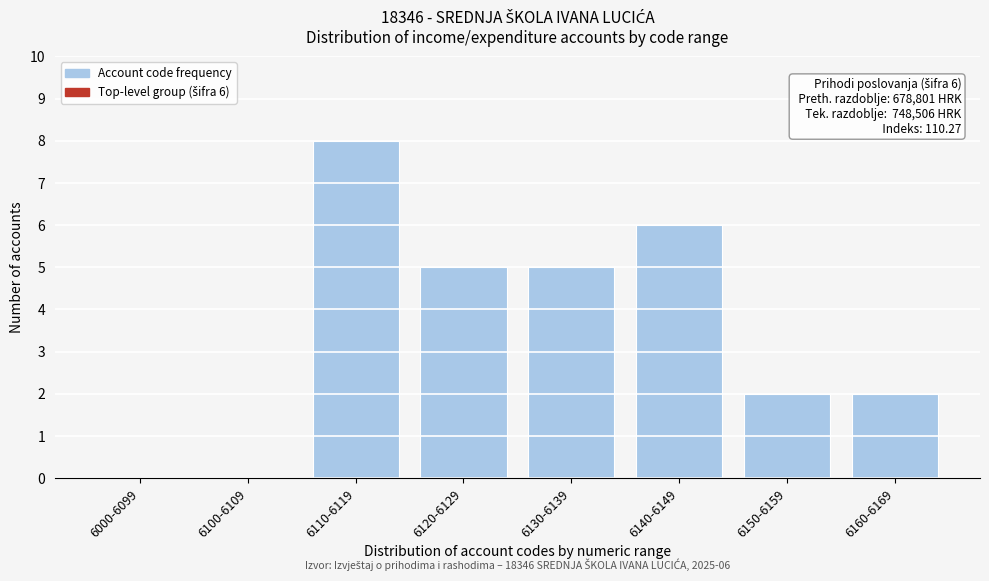

Reading left to right, extract all data points from this chart.

6000-6099=0	6100-6109=0	6110-6119=8	6120-6129=5	6130-6139=5	6140-6149=6	6150-6159=2	6160-6169=2